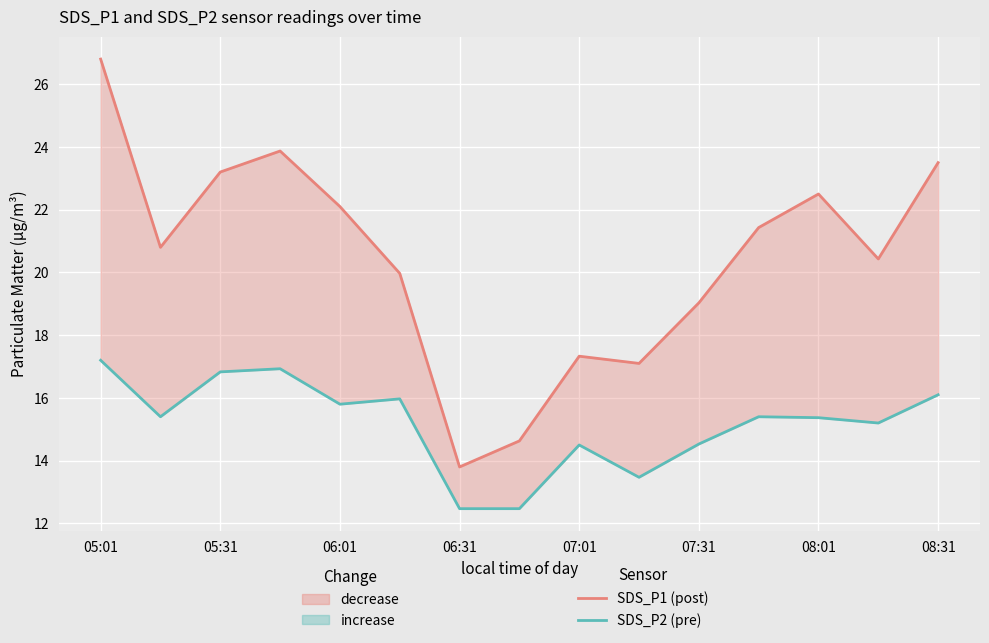

True or false: SDS_P2 (pre) and SDS_P1 (post) intersect in this chart.

False